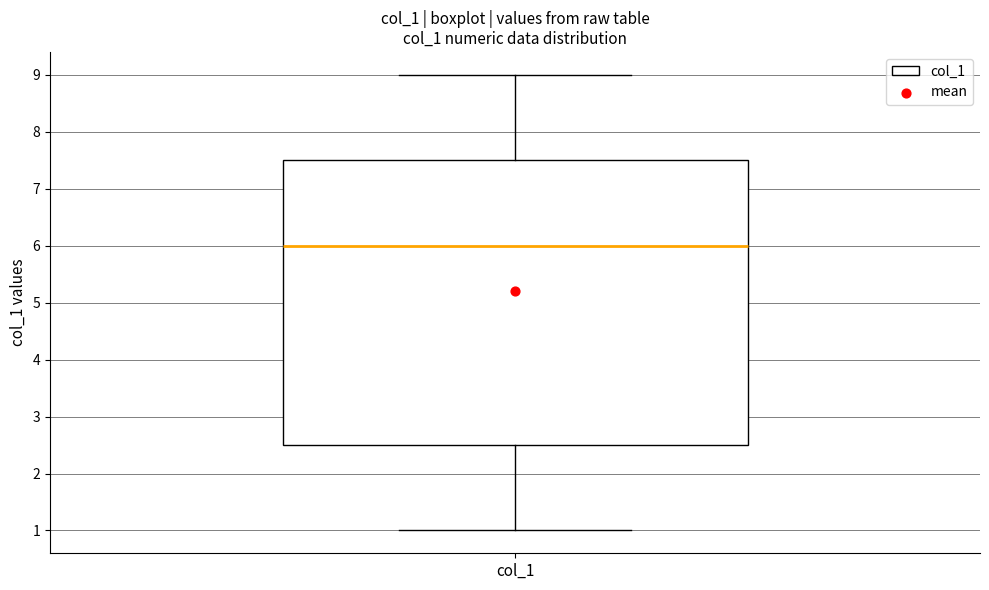

Read this box plot against the y-axis: the position of the median line, the range covered by the box, and the ends of both whiskers. The values are not printed on the chart, so give them approximately, as read against the axis.

median 6.0, box 2.5 to 7.5, whiskers 1.0 to 9.0